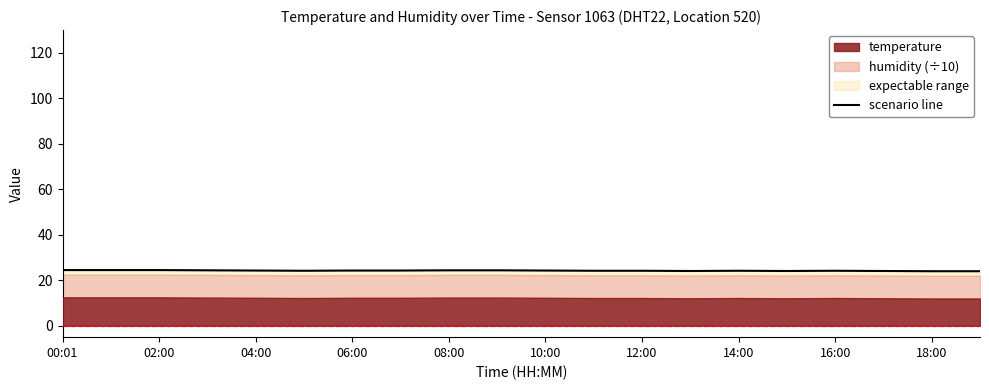

What is the difference between the second highest and minimum values?

0.5